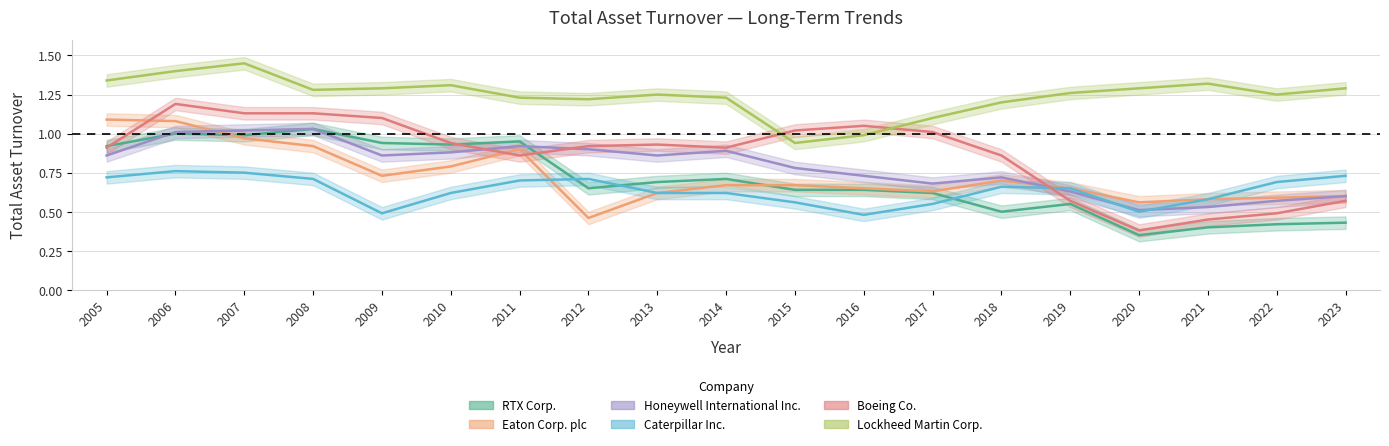

Which category has the highest value in the Honeywell International Inc. series?

2008